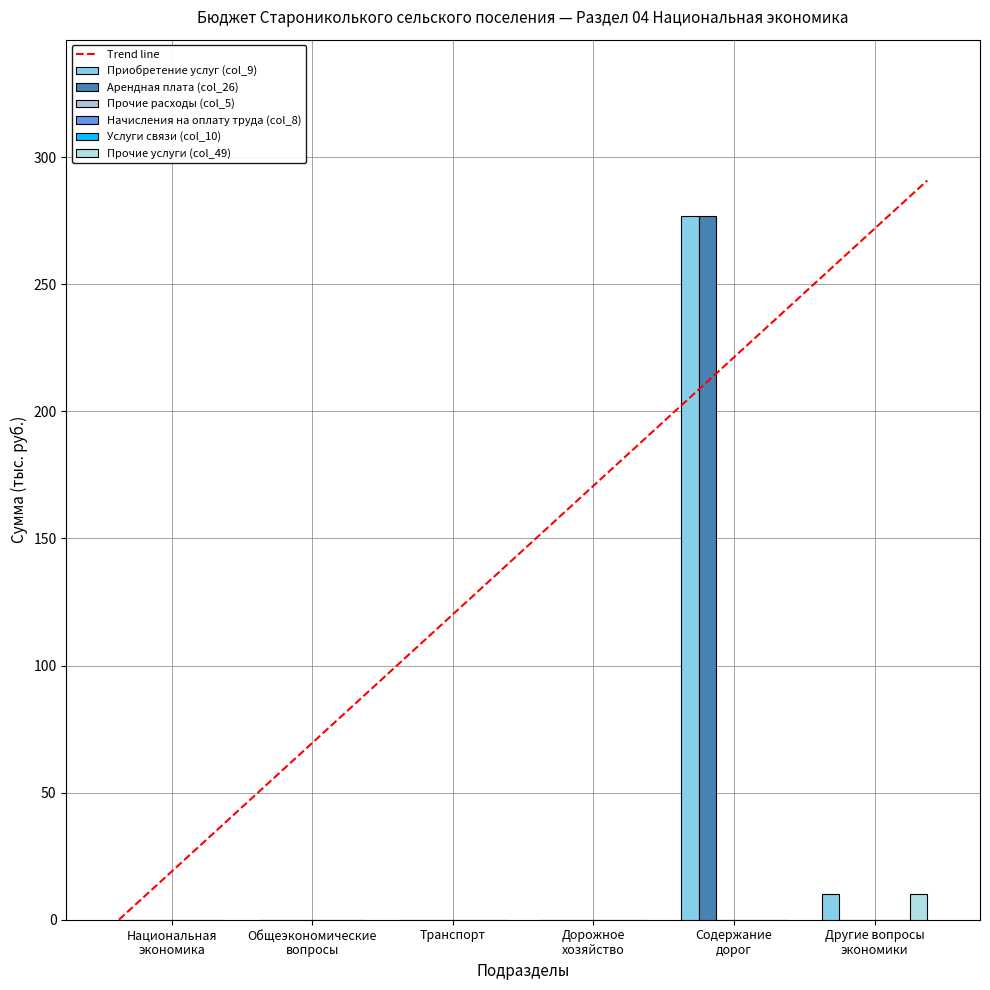

Which label corresponds to the smallest value in the chart?

Национальная
экономика